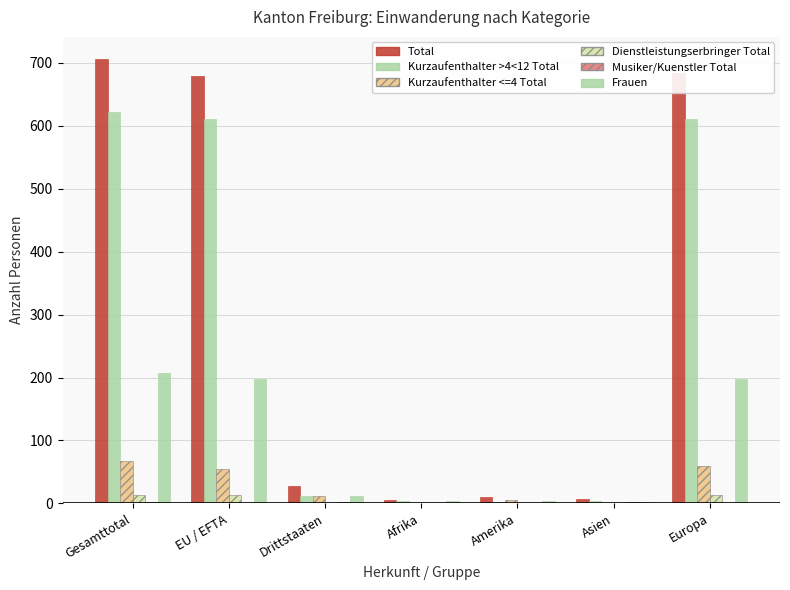

Does the chart contain stacked bars?

No